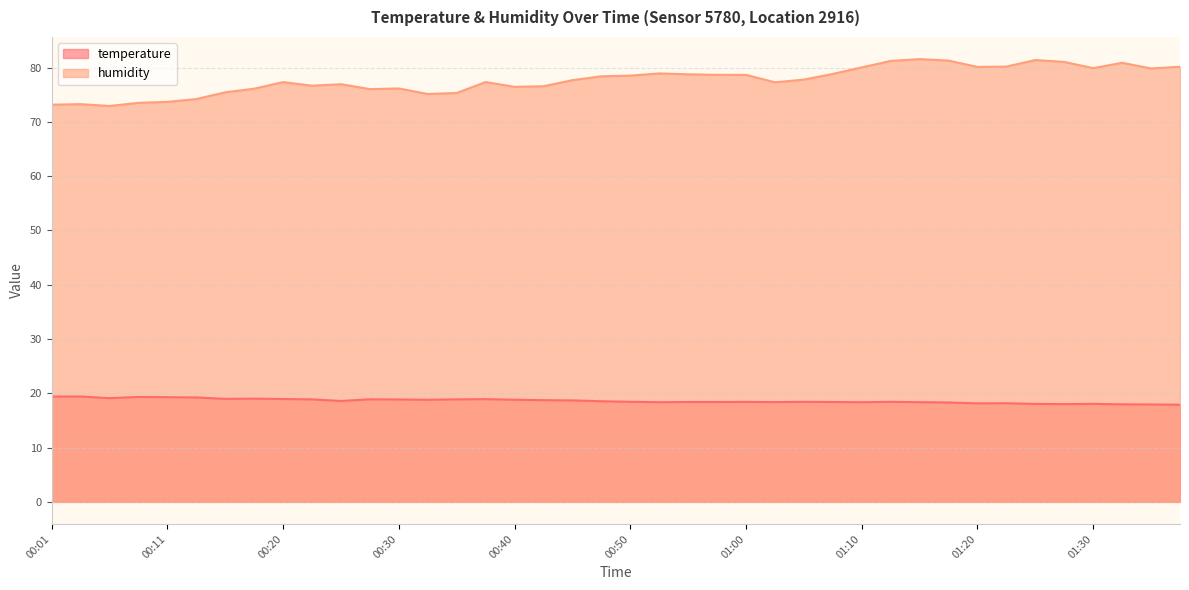

Which series has the largest total across all categories?

humidity